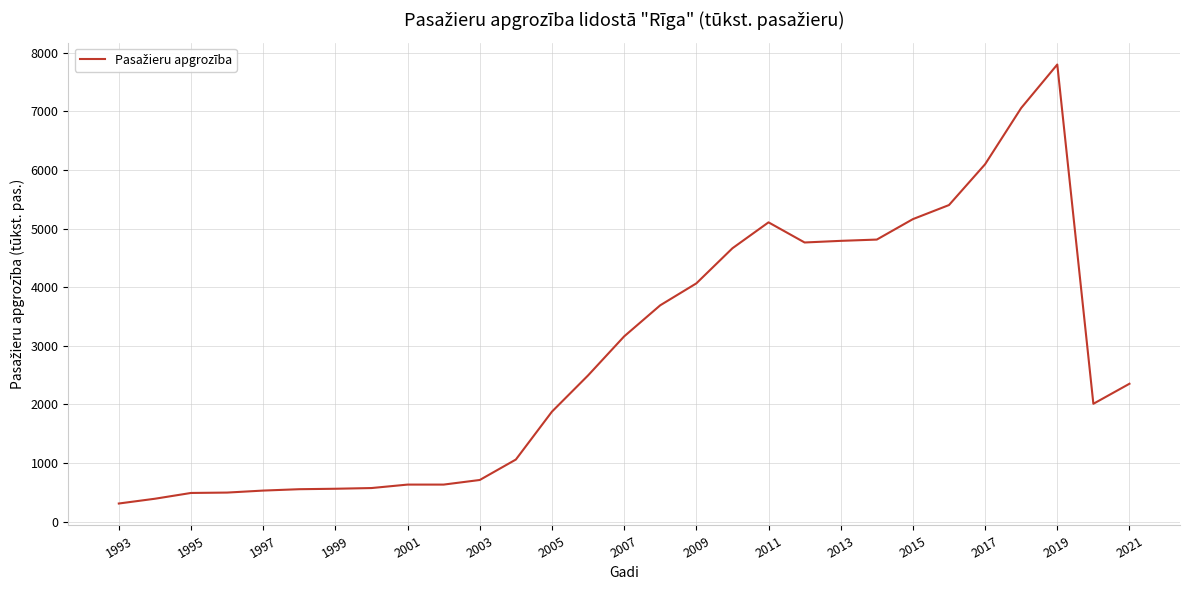

What is the smallest value displayed?

310.6